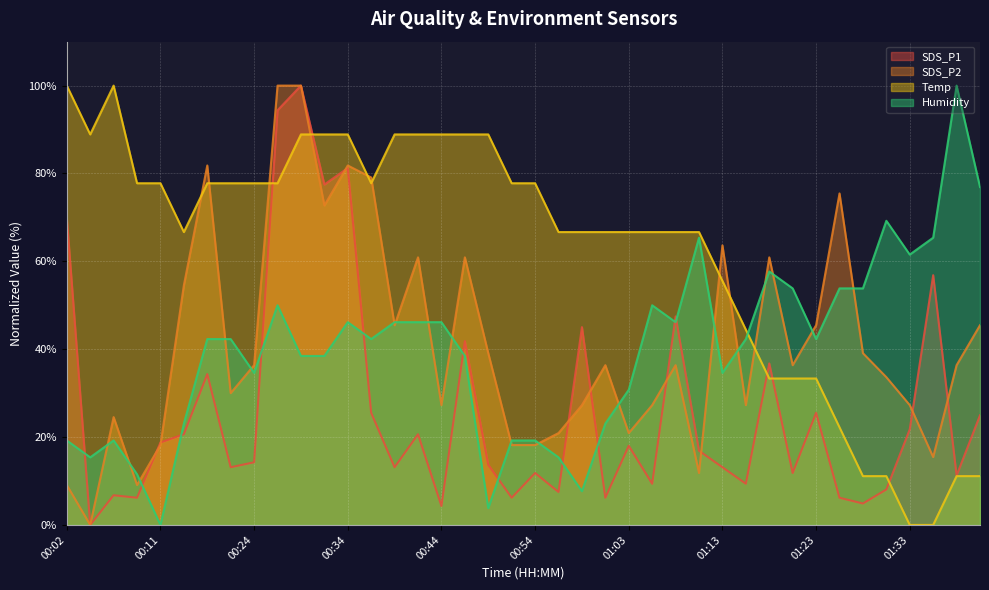

What is the sum of the Humidity values at 00:22 and 00:24?

76.9